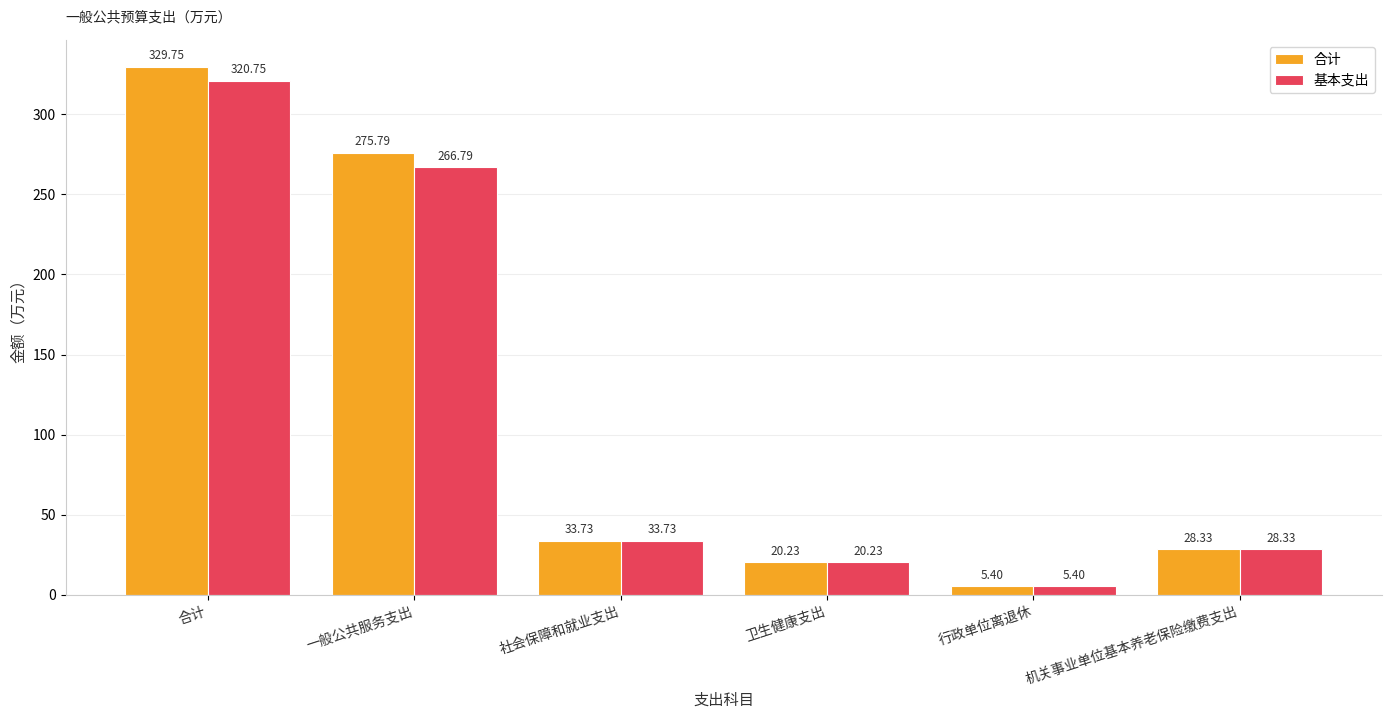

At which category is the sum across all series the highest?

合计